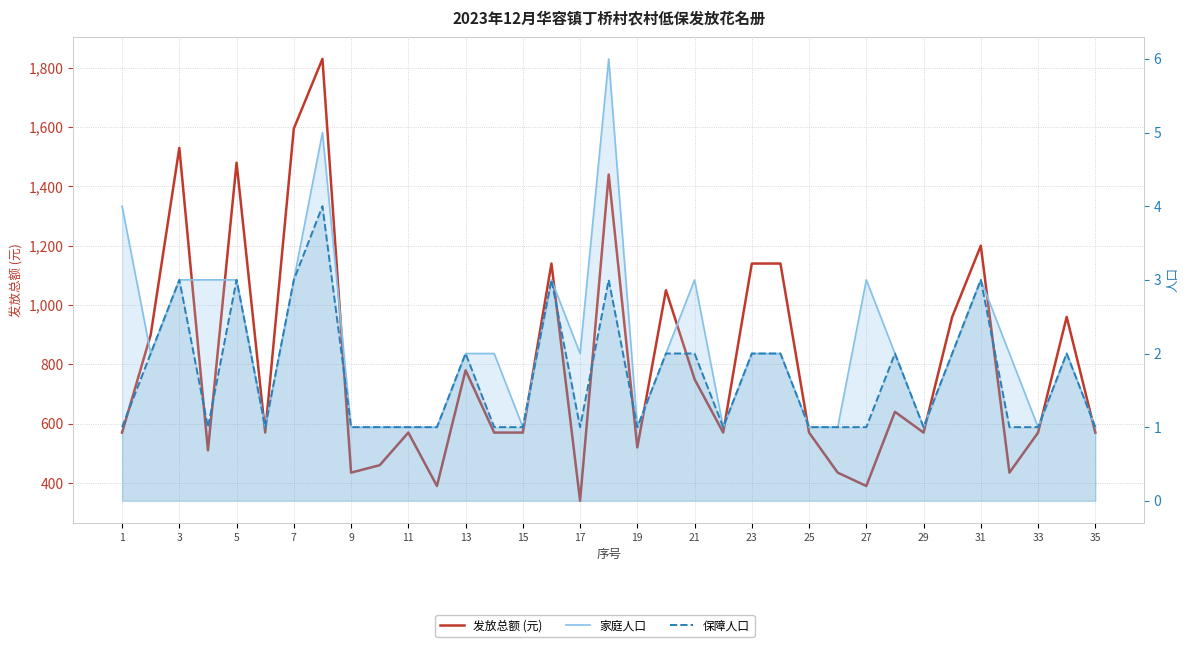

True or false: 保障人口 has more than 2 interior local peaks.

True